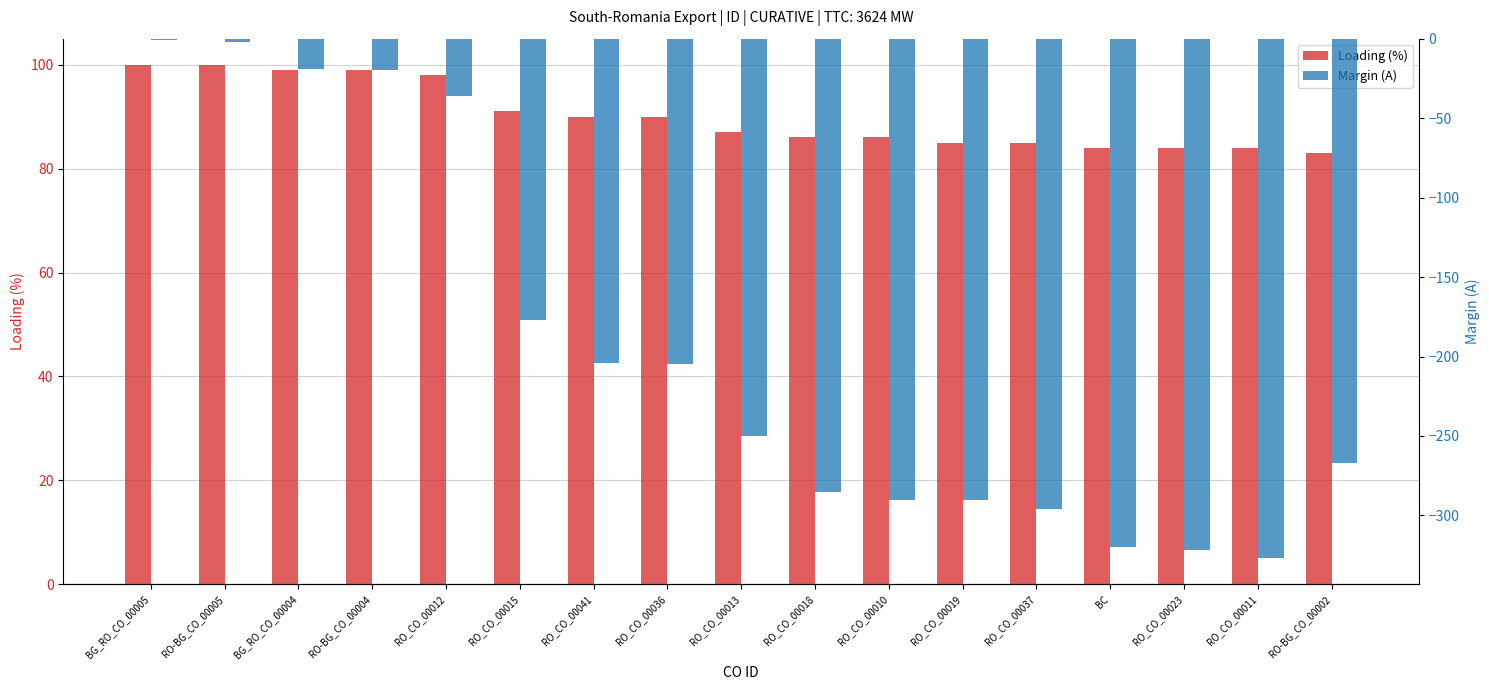

Which has a higher value, BC or RO_CO_00010?

RO_CO_00010